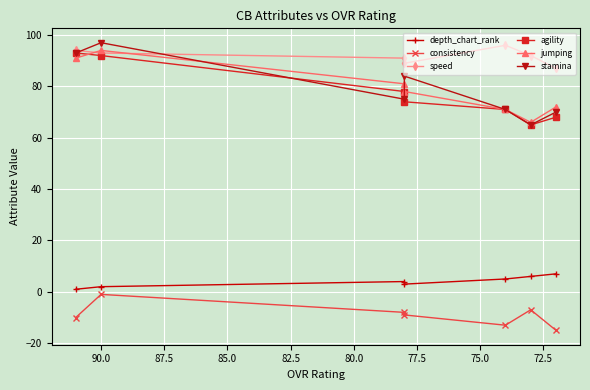

Count the number of data series in this chart.

6